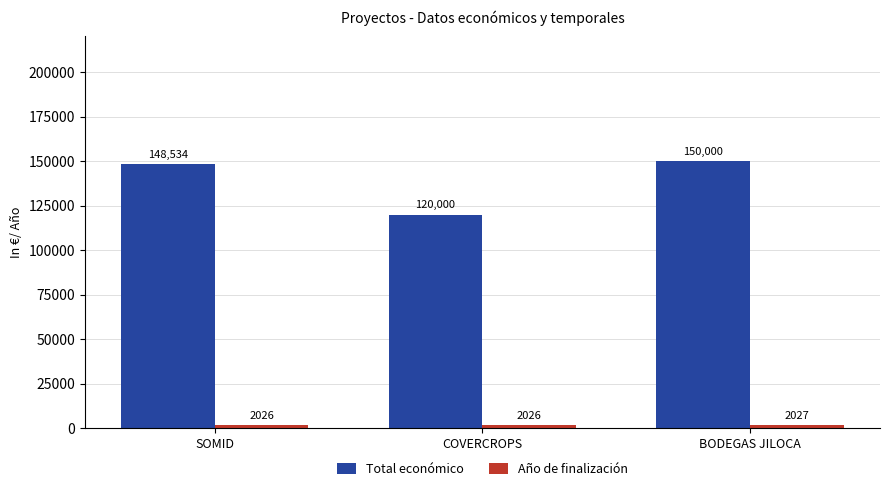

What is the label of the 3rd bar from the left?

BODEGAS JILOCA